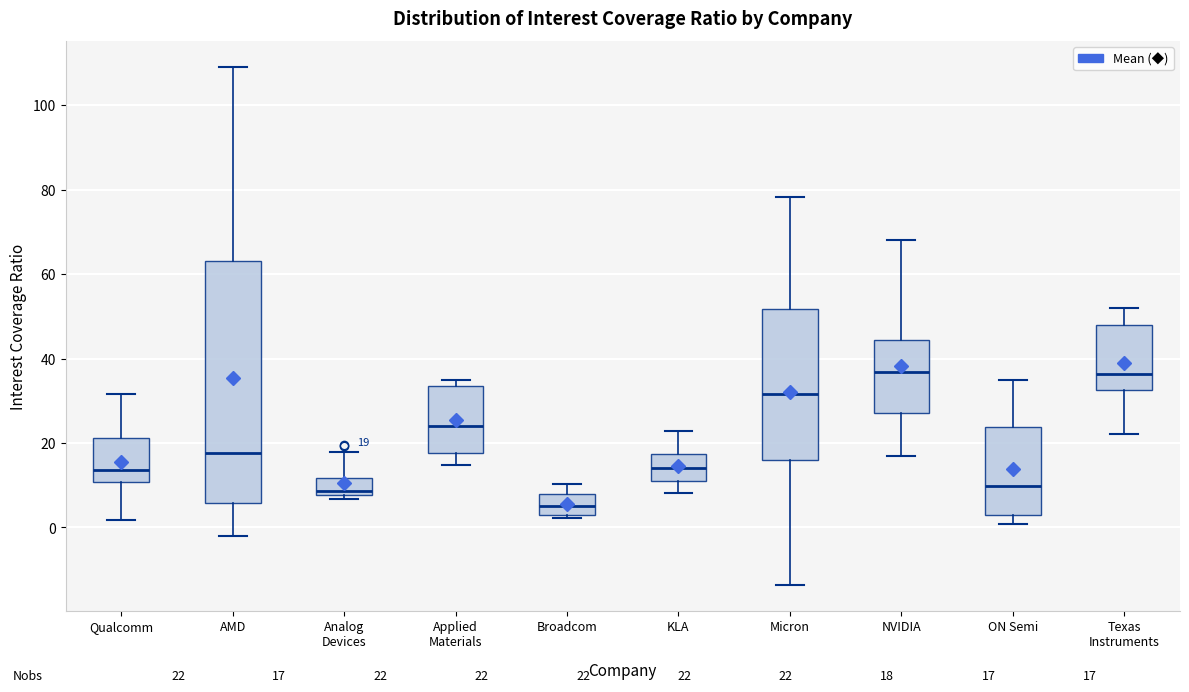

Which box is the tallest, from its lower edge to its upper edge?

AMD